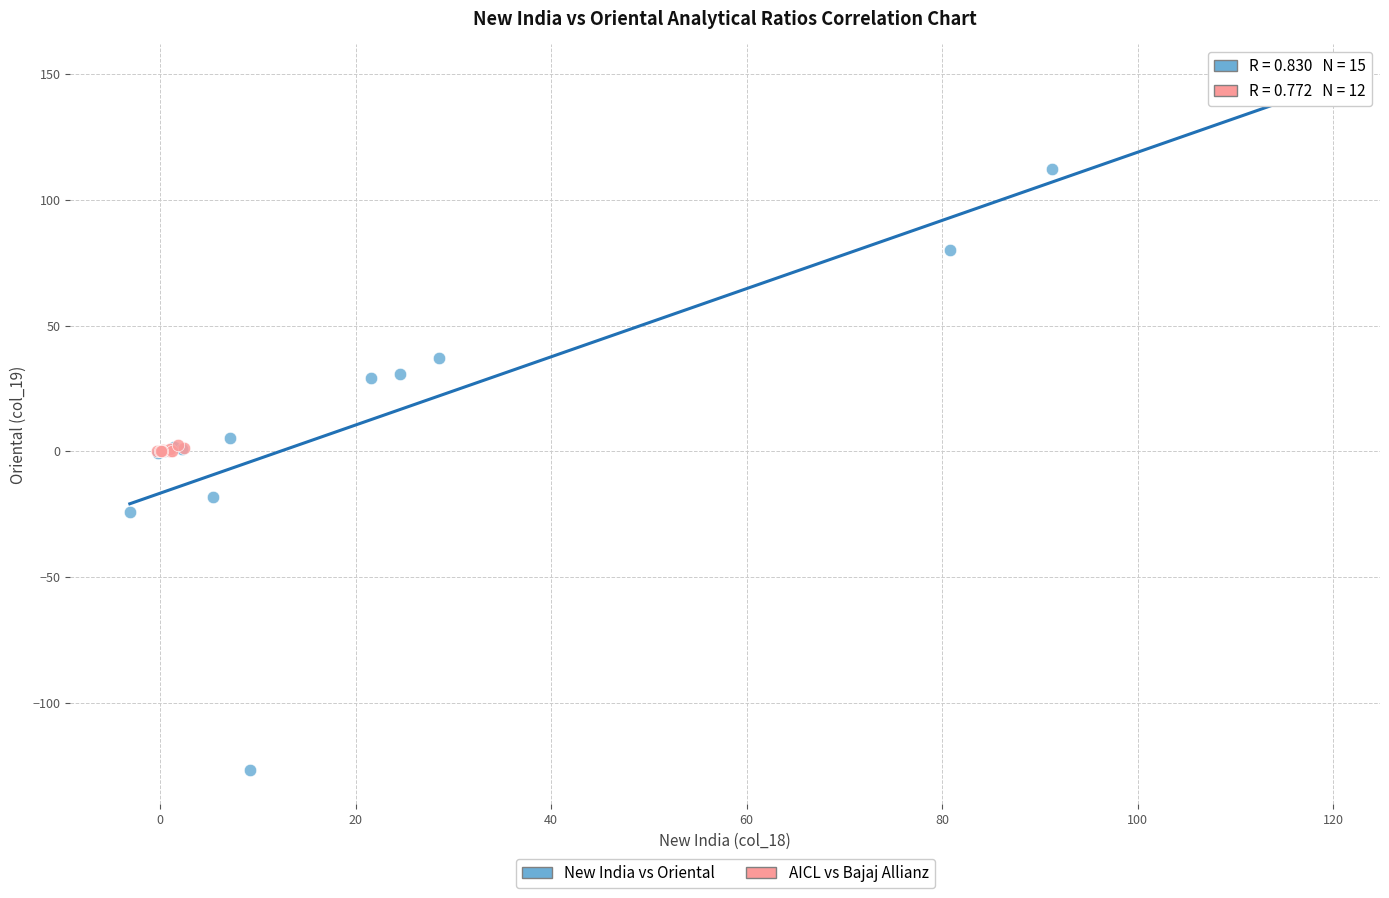

Which series contains the lowest Y value?

New India vs Oriental